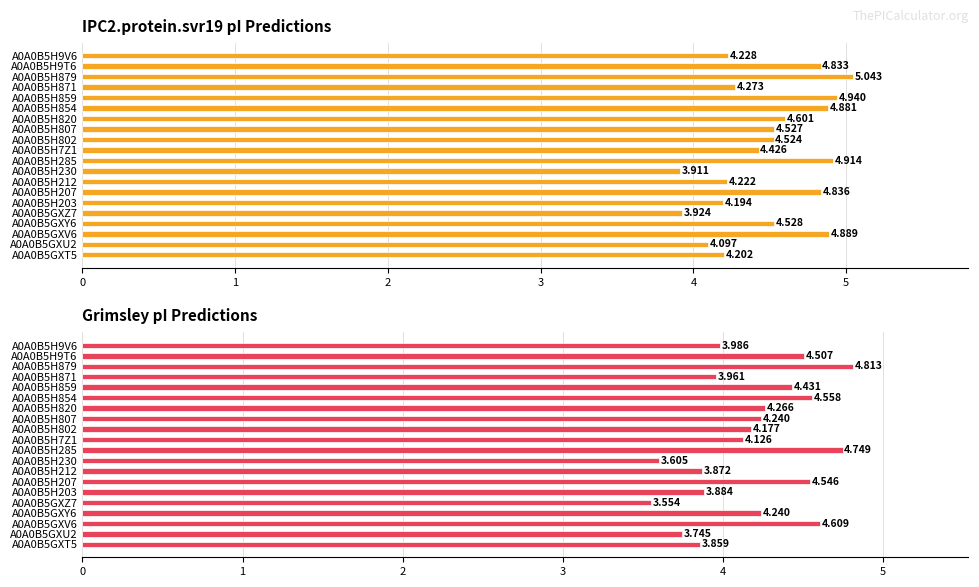

What is the value of the Grimsley bar at the 19th from the left?

4.5